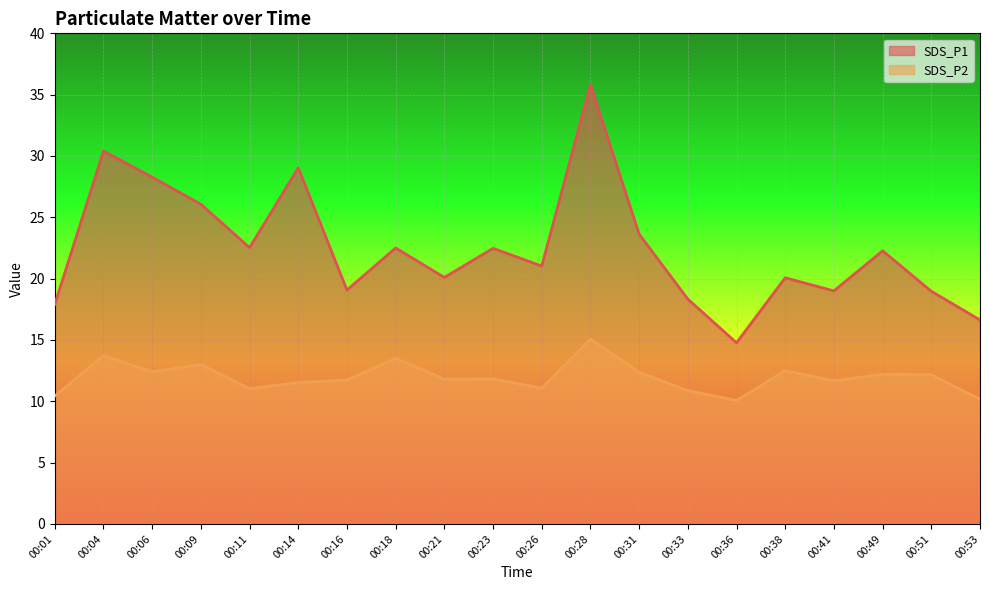

In SDS_P2, how many points are higher than both neighbors (excluding endpoints)?

7